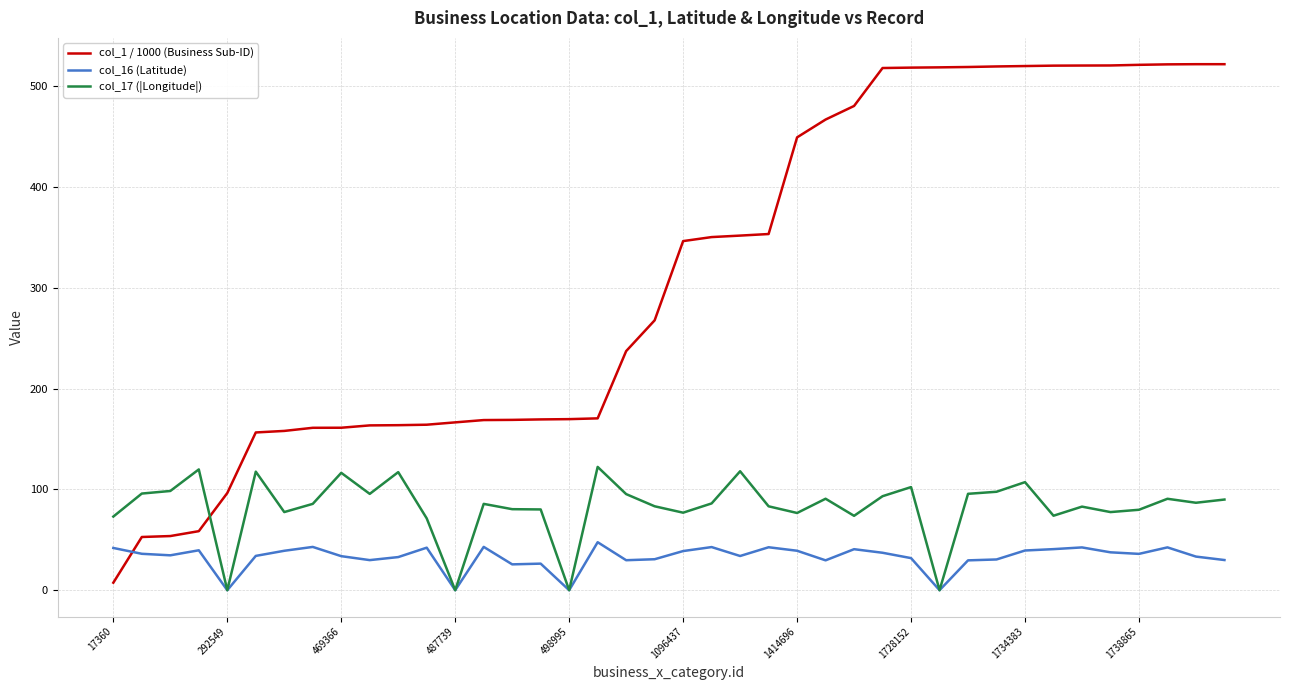

What is the greatest value displayed?

521.9